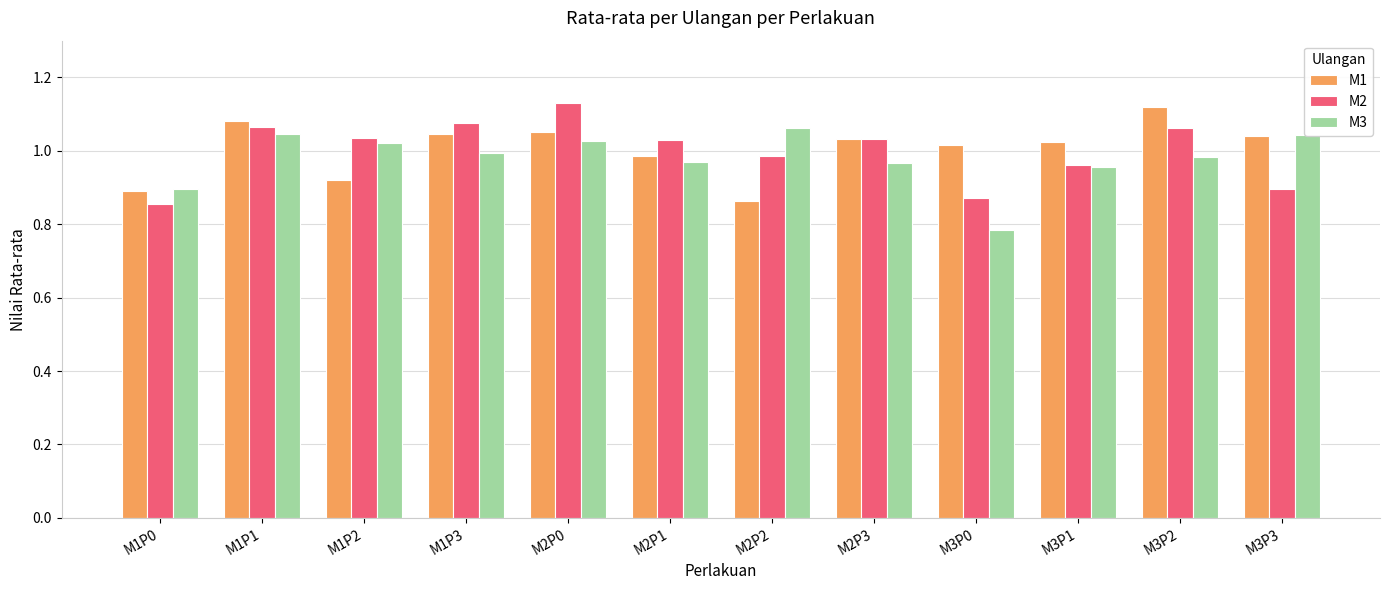

At how many categories does at least one series exceed 0?

12